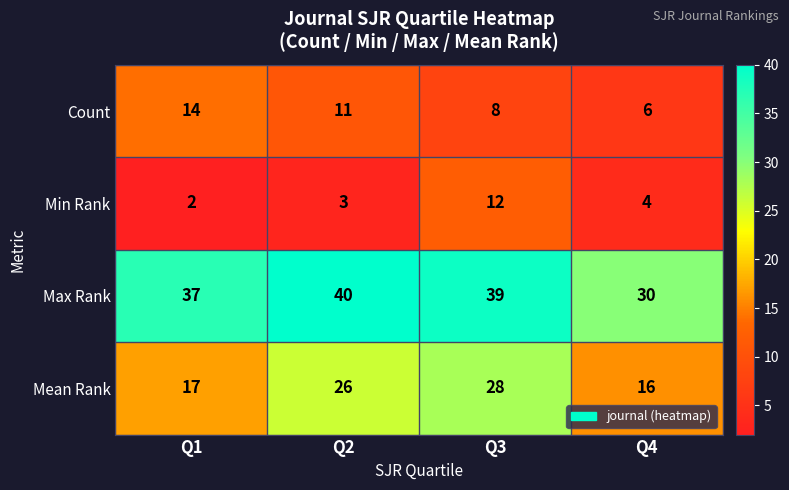

Reading left to right, transcribe all the data shown in this chart.

Count: Q1=14	Q2=11	Q3=8	Q4=6
Min Rank: Q1=2	Q2=3	Q3=12	Q4=4
Max Rank: Q1=37	Q2=40	Q3=39	Q4=30
Mean Rank: Q1=17	Q2=26	Q3=28	Q4=16